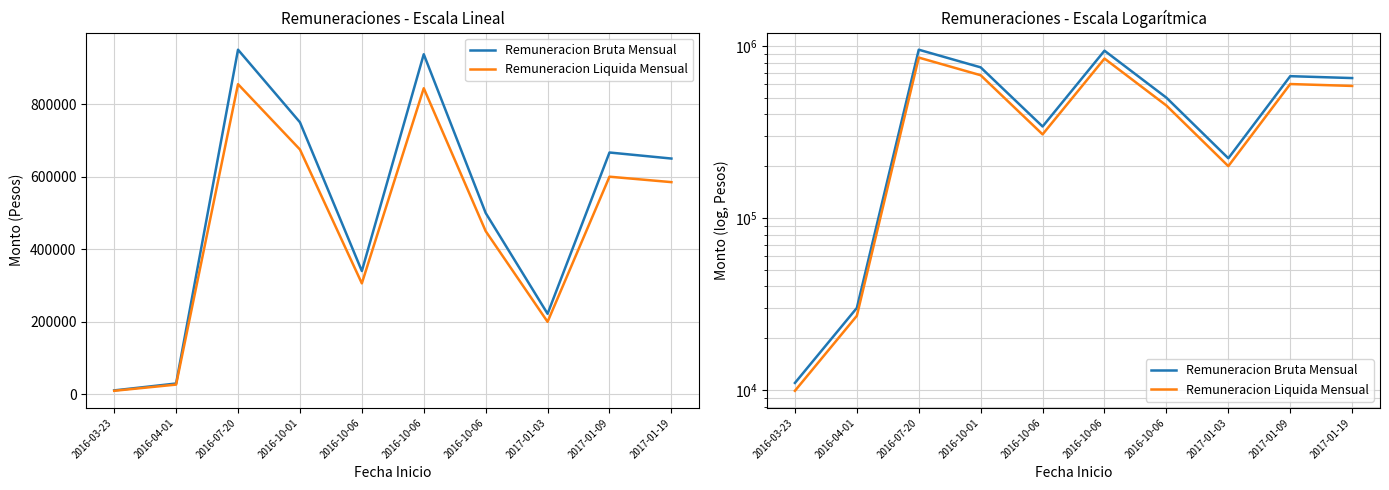

True or false: Remuneracion Liquida Mensual and Remuneracion Bruta Mensual intersect in this chart.

False